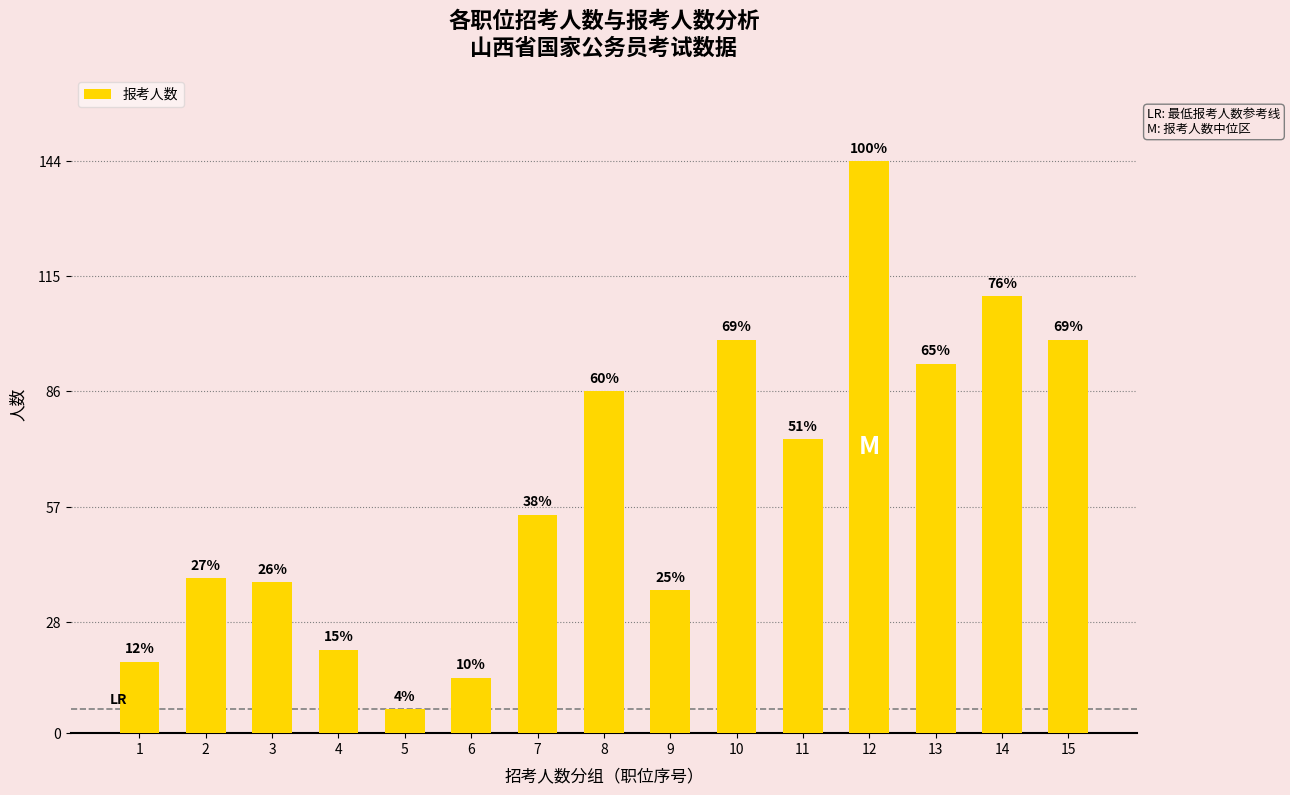

How many bars are there in total?

15